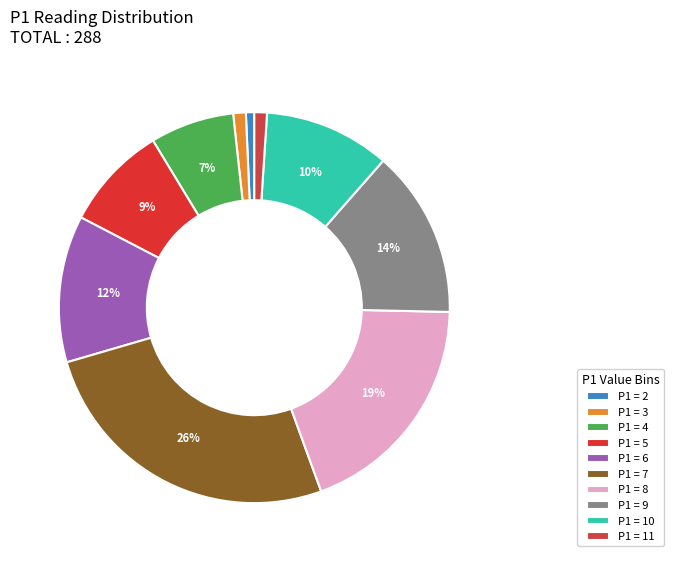

Which category has the biggest portion of the pie?

P1 = 7